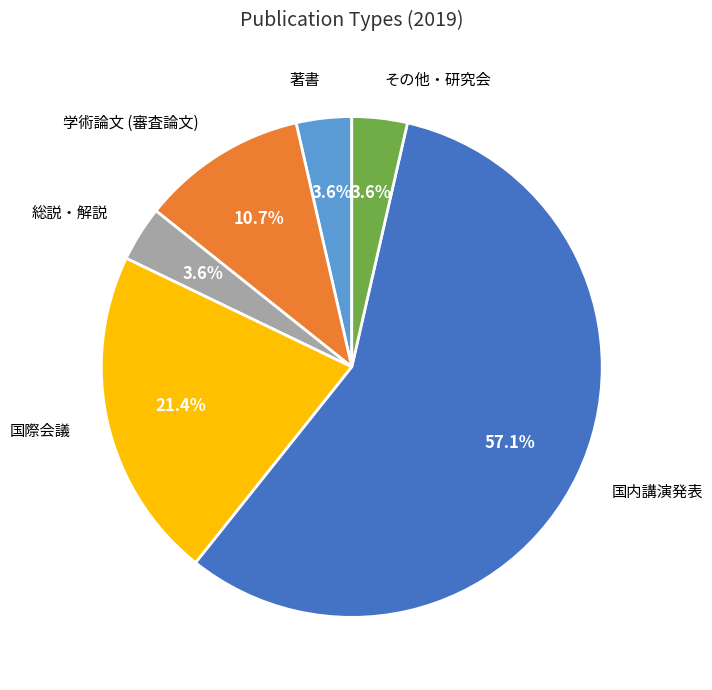

To the nearest percent, what is the difference between the largest and smallest slice percentages?

54%